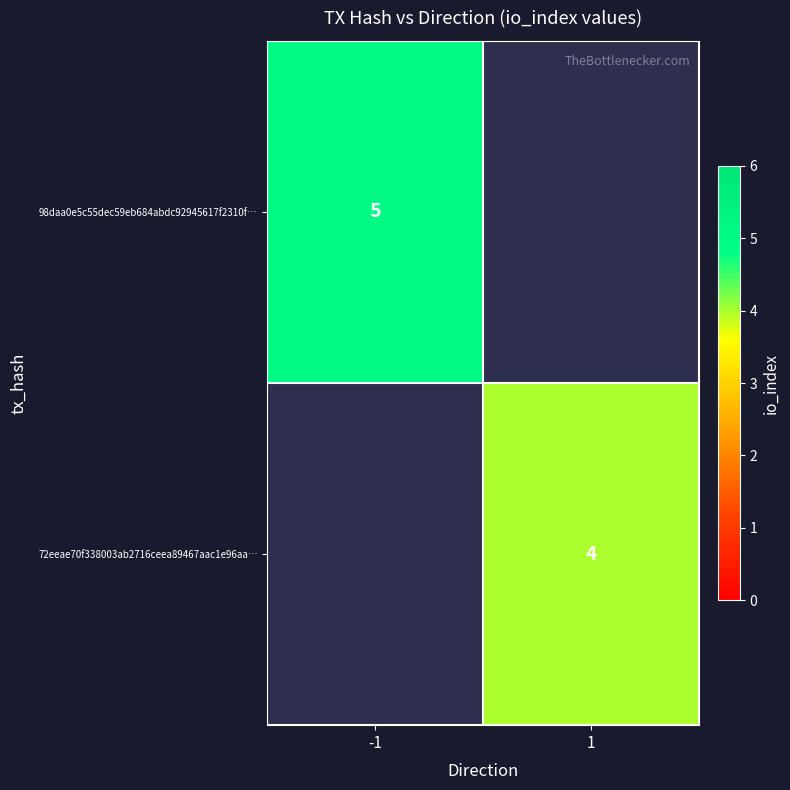

The 72eeae70f338003ab2716ceea89467aac1e96aa… series shows 1.8 at 1. True or false?

False